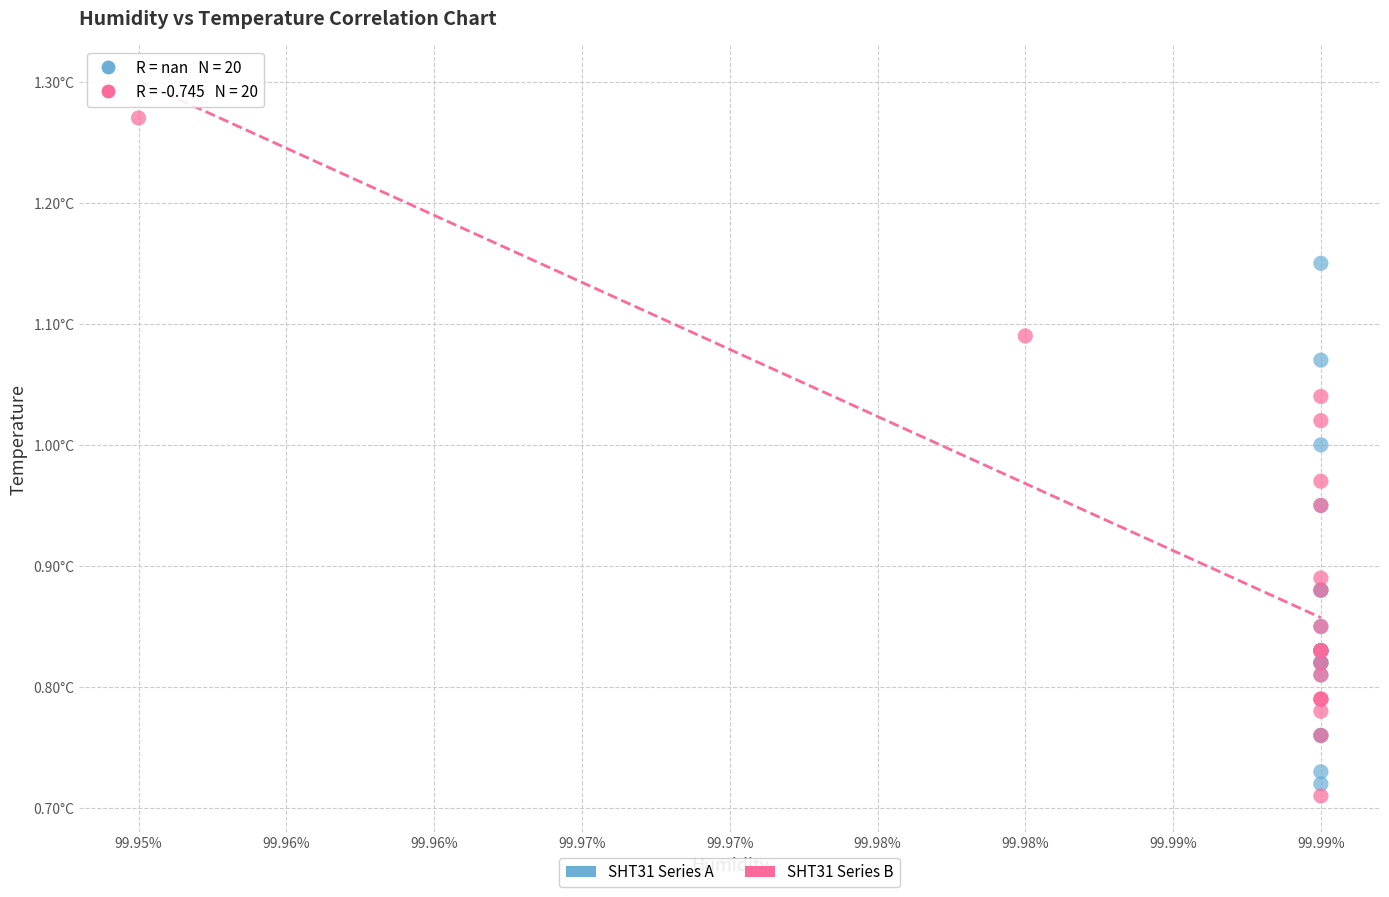

What are all the series names shown in the legend?

SHT31 Series A, SHT31 Series B